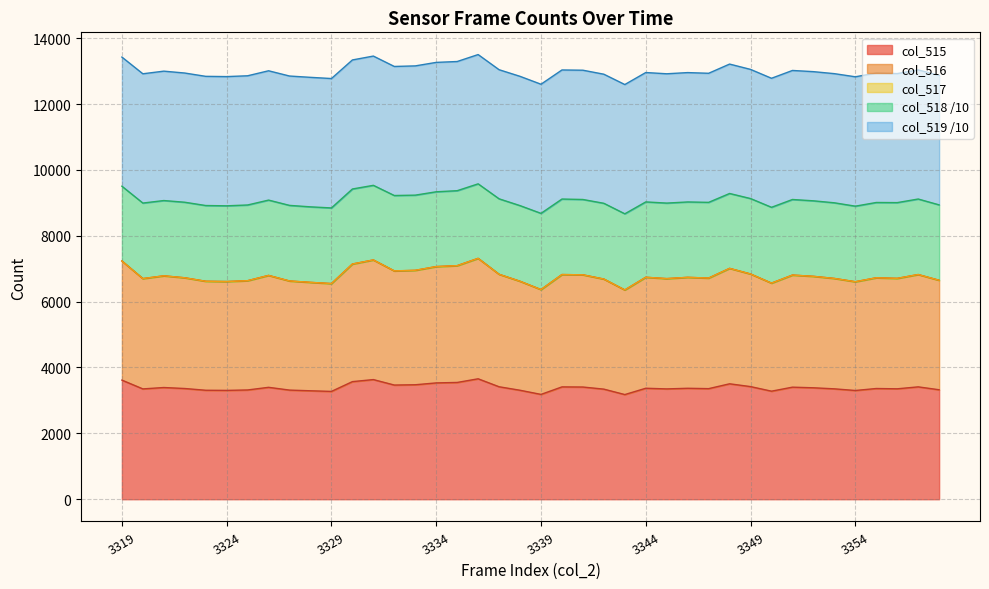

Which series has the widest spread of values?

col_516